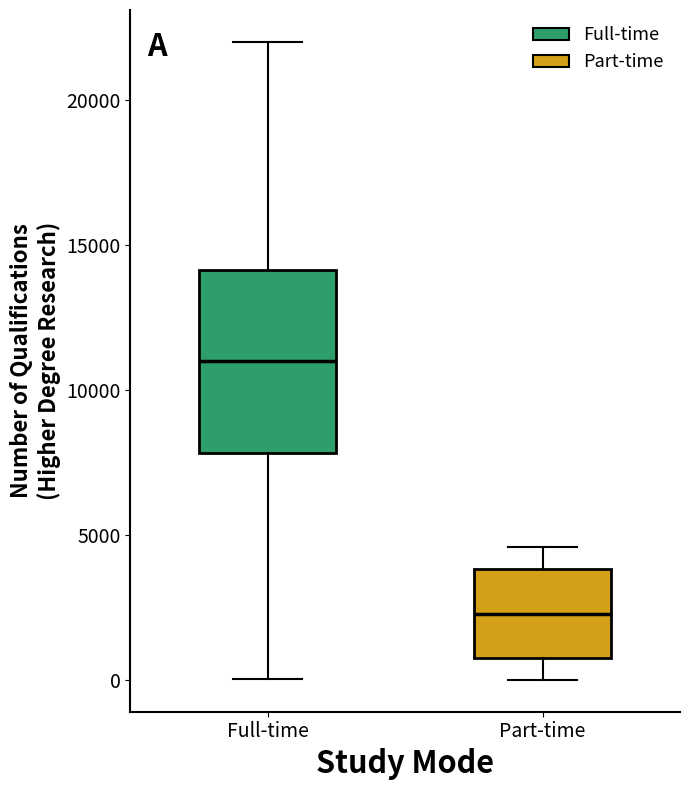

Reading left to right, transcribe this box plot: for each box, give where its median line is, the range the box spans, and where its two whiskers end, as read against the y-axis. The values are not printed on the chart, so give them approximately, as read against the axis.

Full-time: median 11000, box 8000 to 14000, whiskers 0 to 22000
Part-time: median 2500, box 1000 to 4000, whiskers 0 to 4500